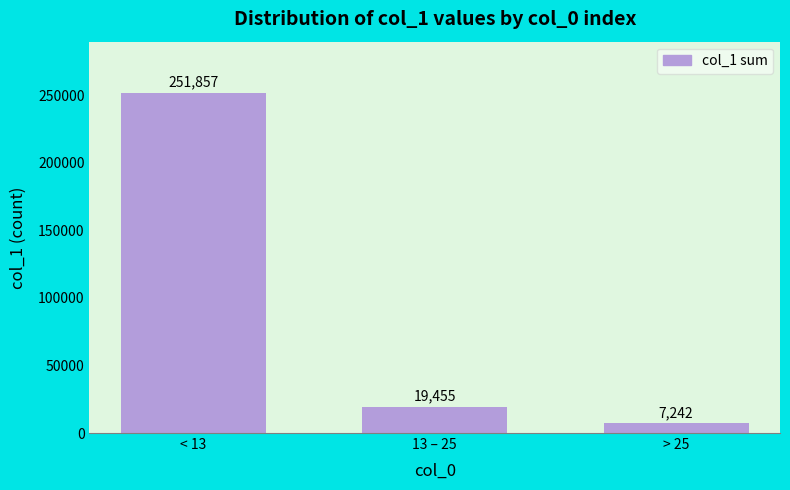

Reading left to right, what are all the values shown in this chart?

251857	19455	7242